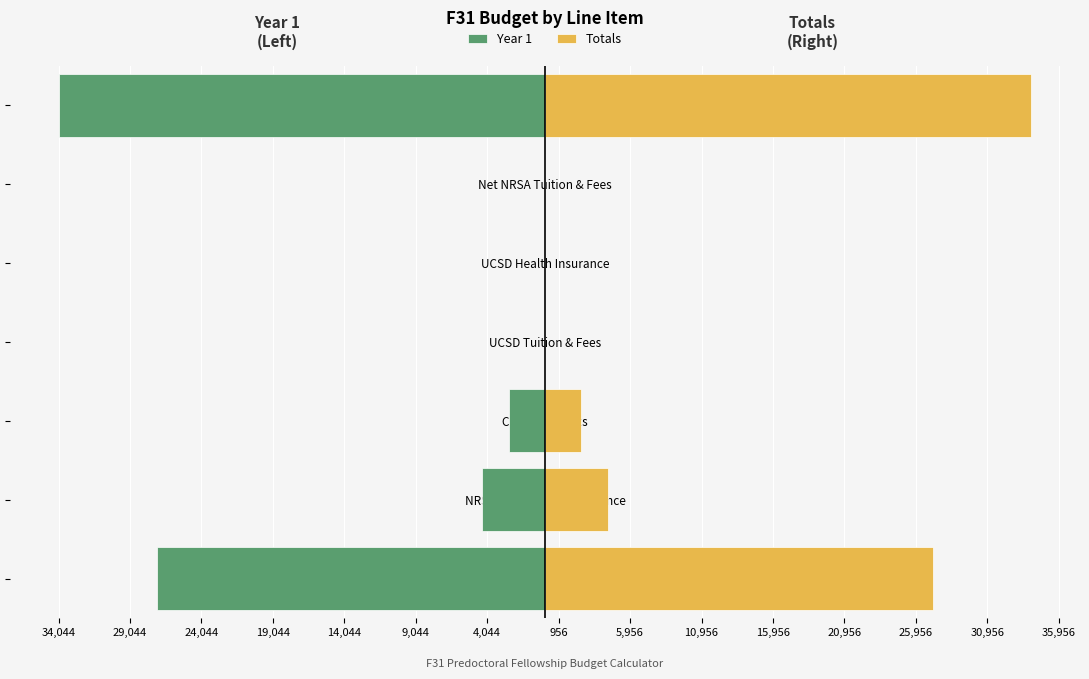

How many bars are there in each group?

2